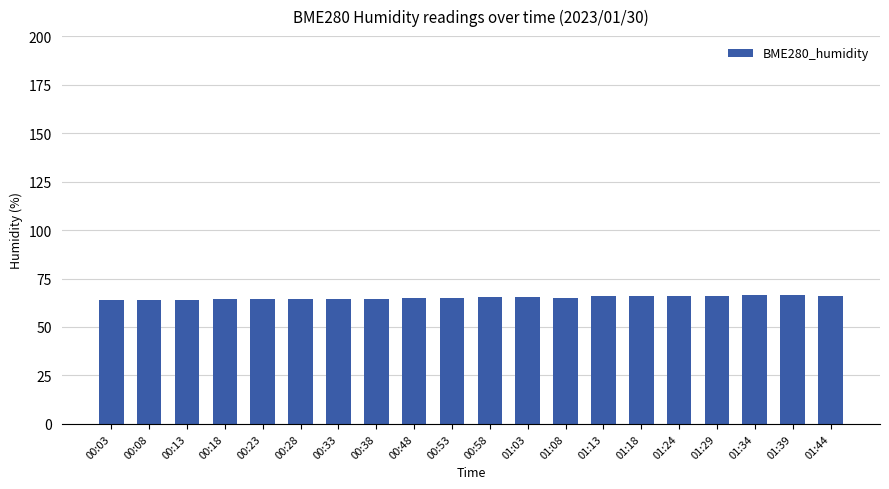

Are the bars horizontal?

No